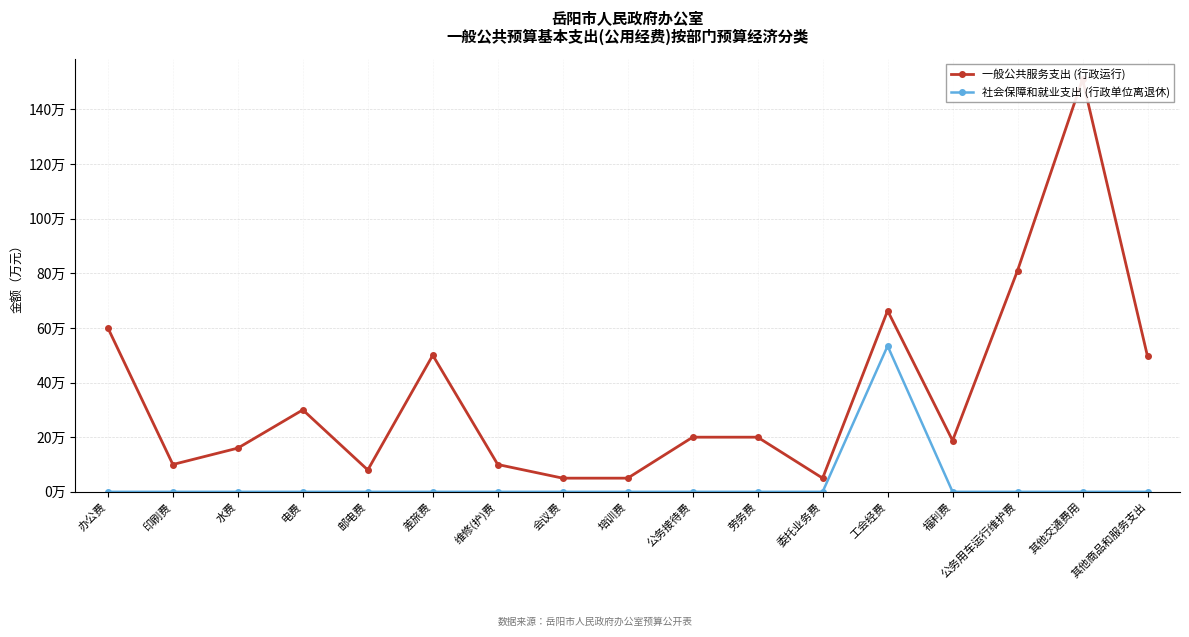

True or false: 社会保障和就业支出 (行政单位离退休) and 一般公共服务支出 (行政运行) cross at least once.

False